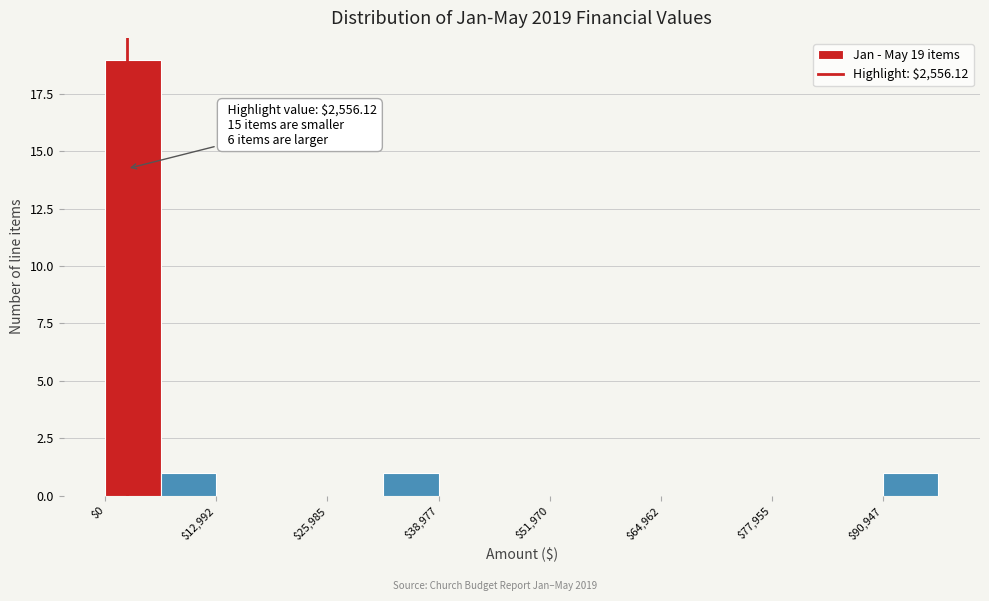

Read against the x-axis, roughly where is the centre of the tallest bar?

4000